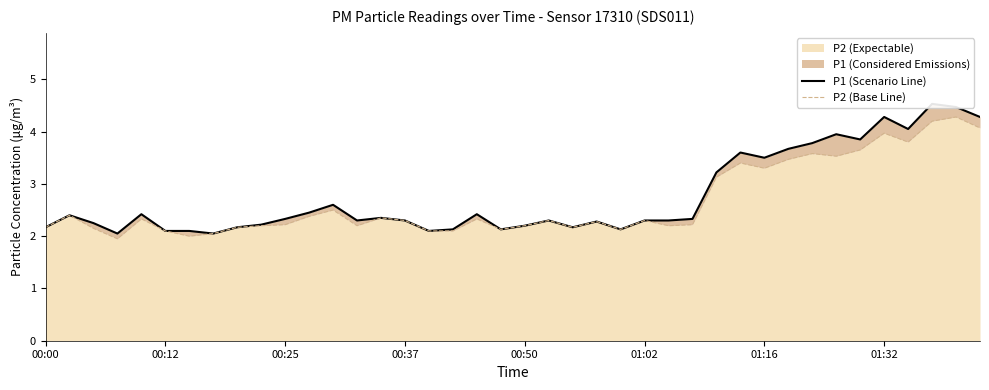

True or false: P2 (Base Line) and P1 (Scenario Line) intersect in this chart.

False